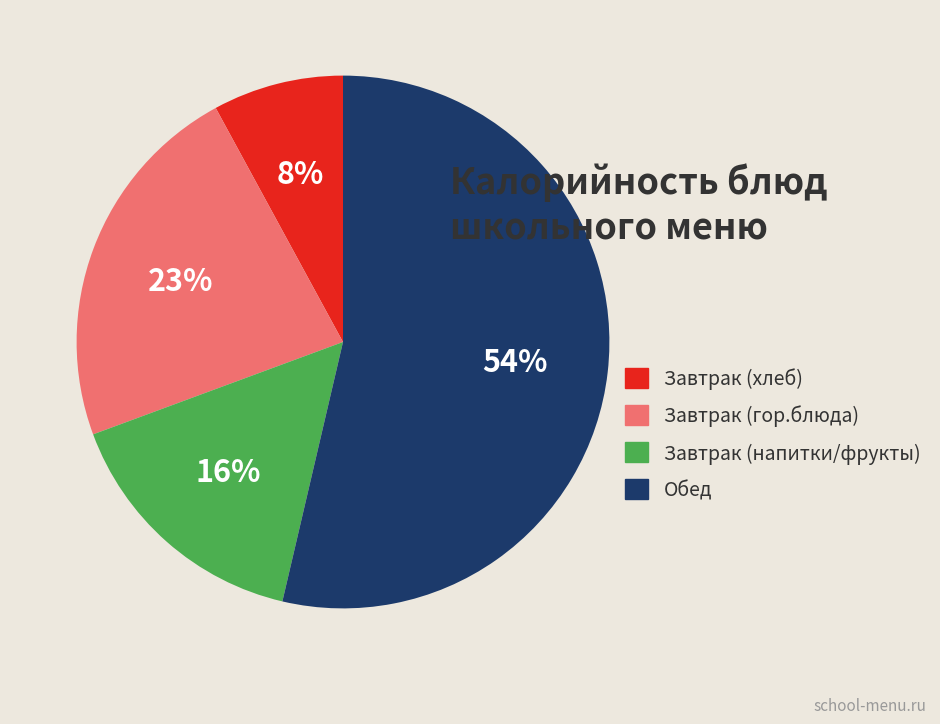

Is Обед the majority of the pie?

Yes